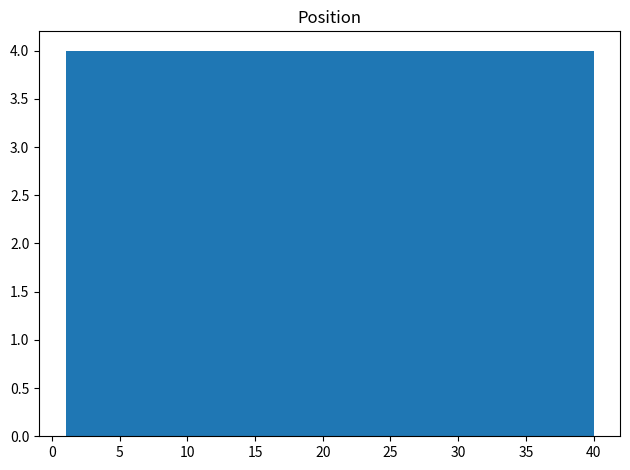

Reading left to right, list every bar in this chart as the range it spans on the x-axis followed by its height. Neither the bar edges nor the heights are printed on the chart, so give them approximately, as read against the axes.

1.0 to 4.9: 4
4.9 to 8.8: 4
8.8 to 12.7: 4
12.7 to 16.6: 4
16.6 to 20.5: 4
20.5 to 24.4: 4
24.4 to 28.3: 4
28.3 to 32.2: 4
32.2 to 36.1: 4
36.1 to 40.0: 4